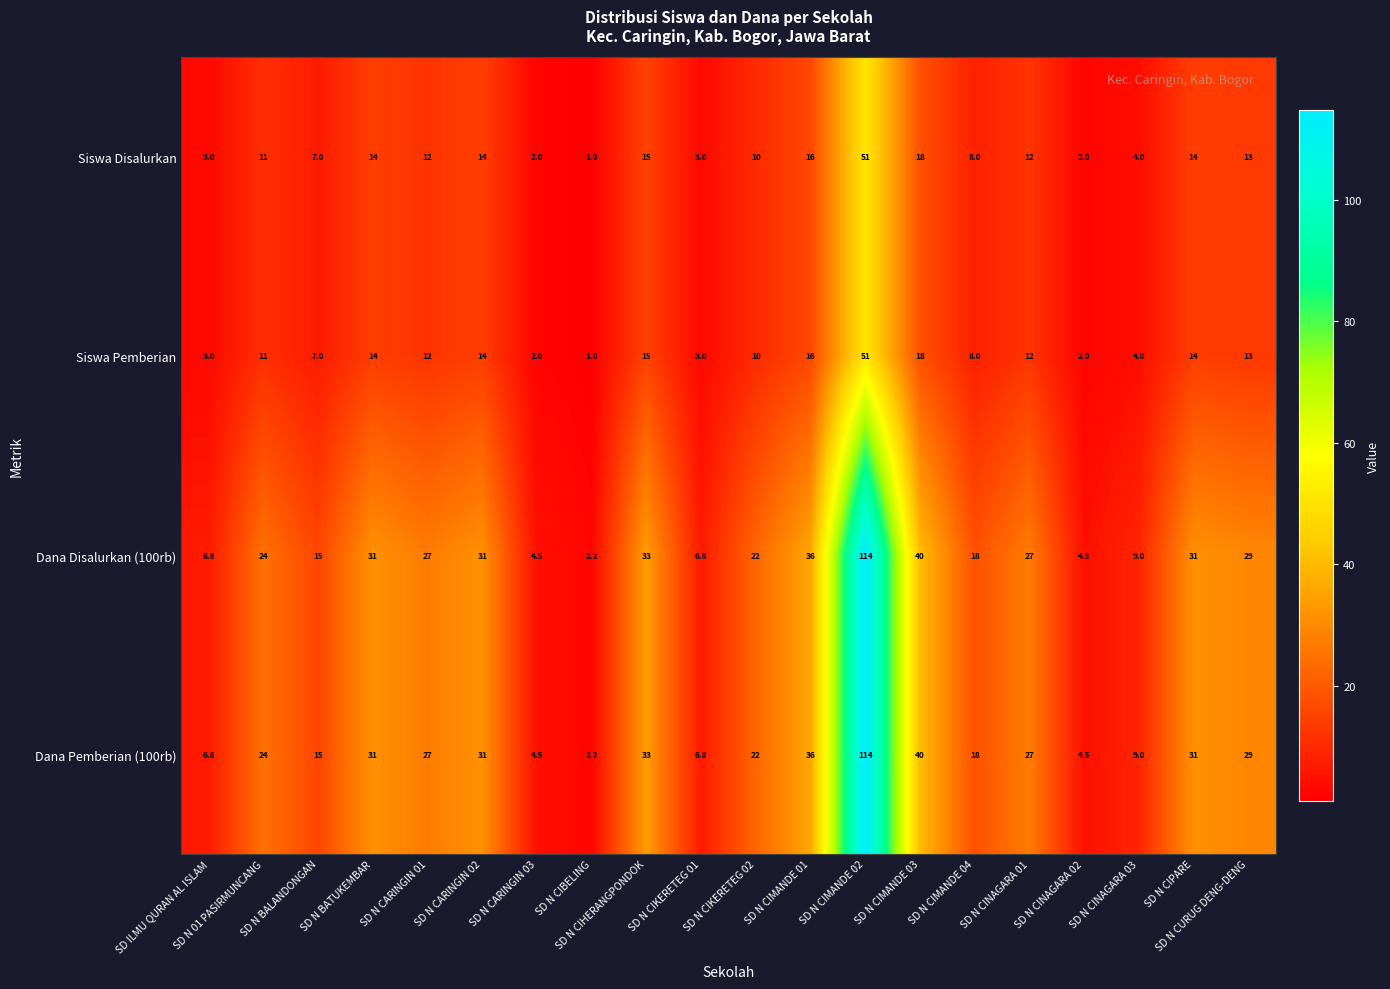

What is the maximum value for Siswa Pemberian?

51.0